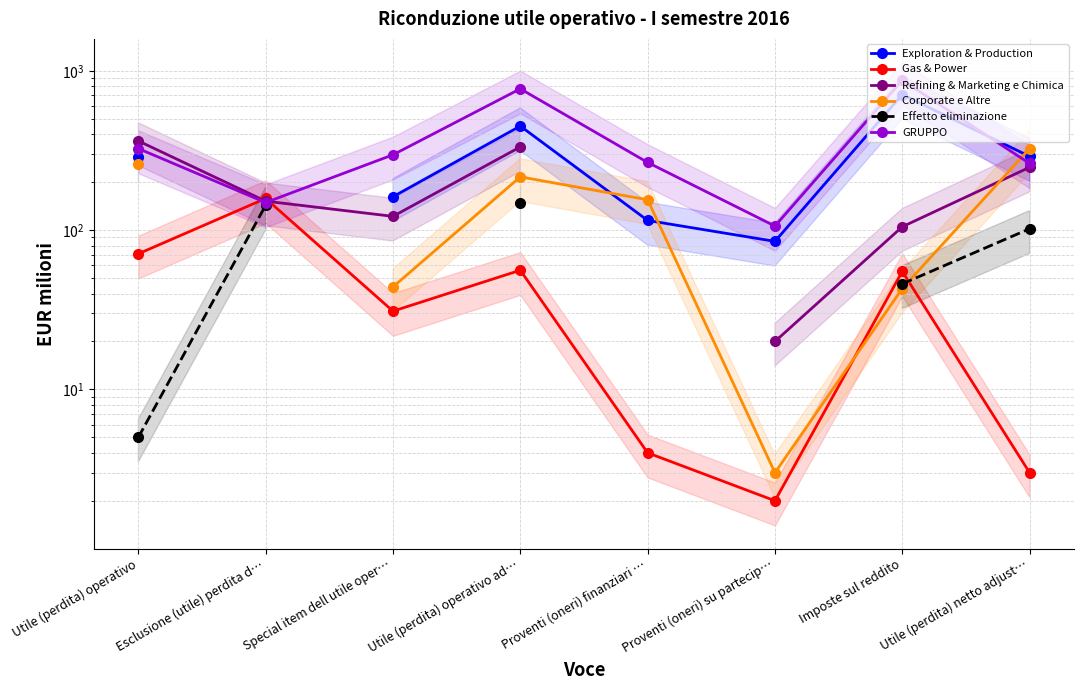

True or false: Exploration & Production and Refining & Marketing e Chimica cross at least once.

False